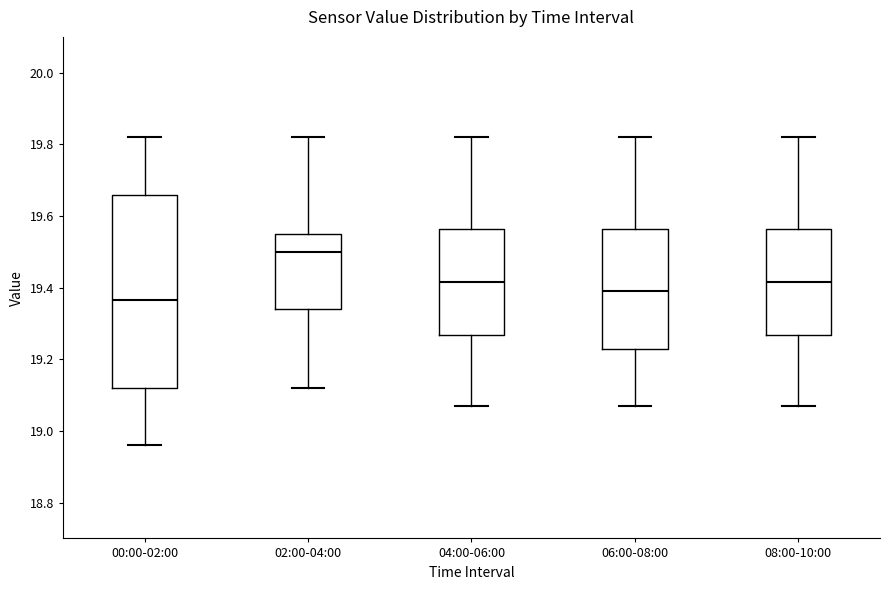

Comparing the boxes themselves (not the whiskers), which one is the tallest?

00:00-02:00